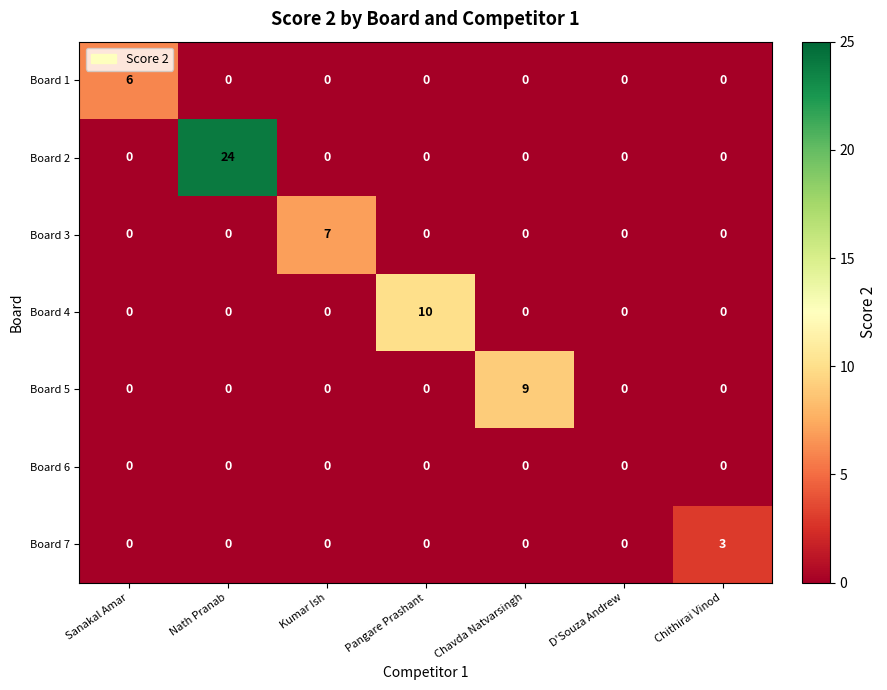

Count the Board 1 values in the range 0 to 1.

6